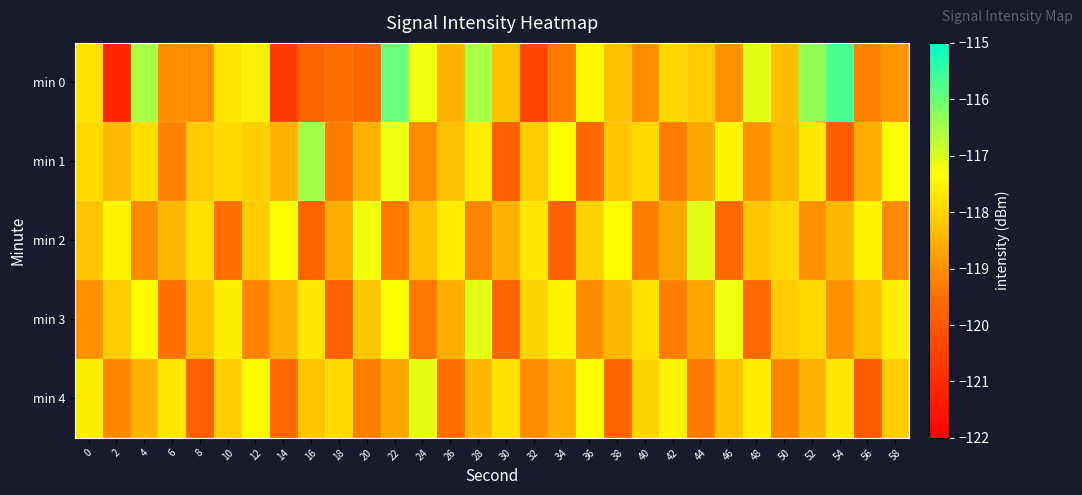

Reading left to right, transcribe all the data shown in this chart.

min 0: 0=-117.7	2=-121.1	4=-116.6	6=-119.1	8=-119.0	10=-117.7	12=-117.6	14=-120.7	16=-119.7	18=-119.5	20=-119.6	22=-116.0	24=-117.2	26=-118.5	28=-116.5	30=-118.3	32=-120.4	34=-119.4	36=-117.5	38=-118.3	40=-119.0	42=-118.0	44=-118.1	46=-119.0	48=-117.1	50=-118.3	52=-116.3	54=-115.7	56=-119.3	58=-118.9
min 1: 0=-117.9	2=-118.4	4=-117.8	6=-119.3	8=-118.1	10=-117.9	12=-118.0	14=-118.5	16=-116.5	18=-119.3	20=-118.5	22=-117.2	24=-119.1	26=-118.3	28=-117.6	30=-119.8	32=-118.1	34=-117.4	36=-119.6	38=-118.2	40=-117.9	42=-119.3	44=-118.7	46=-117.5	48=-119.0	50=-118.4	52=-117.7	54=-119.9	56=-118.6	58=-117.3
min 2: 0=-118.2	2=-117.5	4=-119.1	6=-118.4	8=-117.8	10=-119.5	12=-118.1	14=-117.3	16=-119.7	18=-118.6	20=-117.2	22=-119.4	24=-118.3	26=-117.6	28=-119.2	30=-118.5	32=-117.7	34=-119.8	36=-118.0	38=-117.4	40=-119.3	42=-118.7	44=-117.1	46=-119.6	48=-118.2	50=-117.9	52=-119.0	54=-118.4	56=-117.5	58=-119.1
min 3: 0=-119.0	2=-118.1	4=-117.4	6=-119.5	8=-118.3	10=-117.6	12=-119.2	14=-118.5	16=-117.7	18=-119.8	20=-118.2	22=-117.3	24=-119.4	26=-118.6	28=-117.1	30=-119.7	32=-118.0	34=-117.5	36=-119.1	38=-118.4	40=-117.8	42=-119.3	44=-118.7	46=-117.2	48=-119.6	50=-118.1	52=-117.9	54=-119.0	56=-118.3	58=-117.6
min 4: 0=-117.6	2=-119.2	4=-118.5	6=-117.7	8=-119.8	10=-118.1	12=-117.4	14=-119.6	16=-118.2	18=-117.9	20=-119.3	22=-118.7	24=-117.1	26=-119.5	28=-118.4	30=-117.8	32=-119.1	34=-118.6	36=-117.3	38=-119.7	40=-118.0	42=-117.5	44=-119.4	46=-118.3	48=-117.6	50=-119.2	52=-118.5	54=-117.7	56=-119.9	58=-118.1